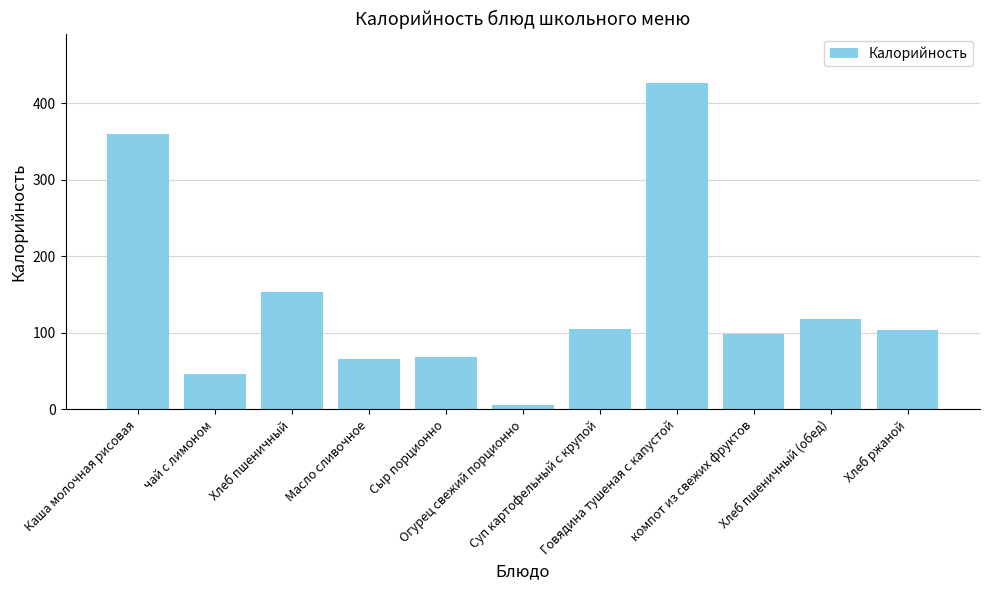

What is the greatest value displayed?

427